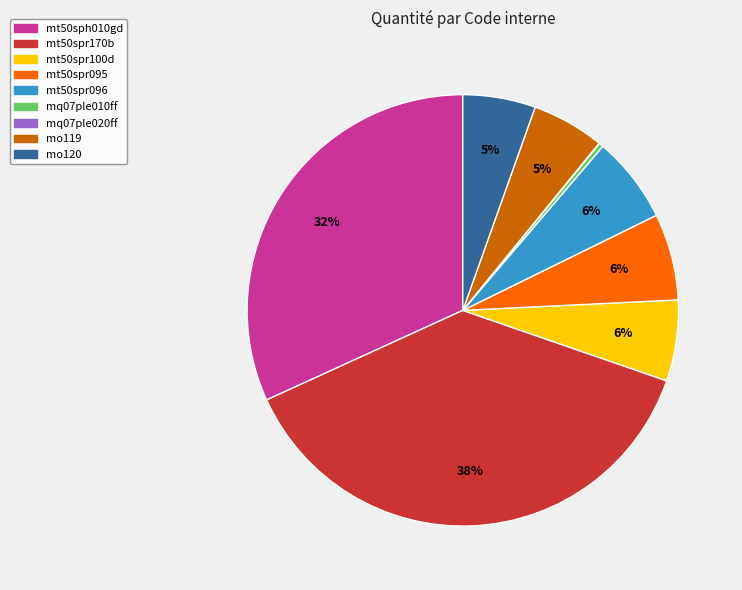

To the nearest percent, what is the average slice percentage?

11%